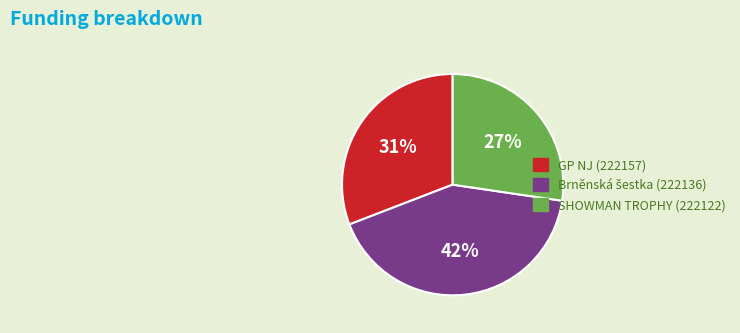

Is there any slice that represents more than half of the pie?

No